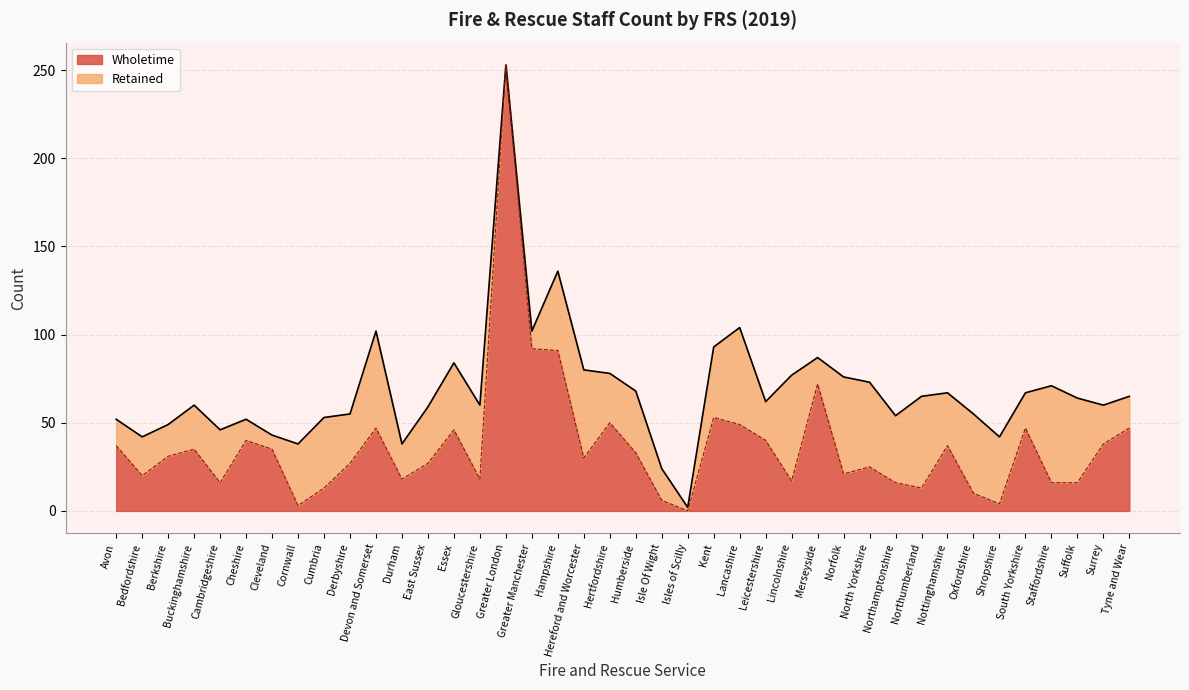

Reading right to left, extract all data points from this chart.

47	38	16	16	47	4	10	37	13	16	25	21	72	17	40	49	53	0	6	33	50	30	91	92	253	18	46	27	18	47	27	13	3	35	40	16	35	31	20	37